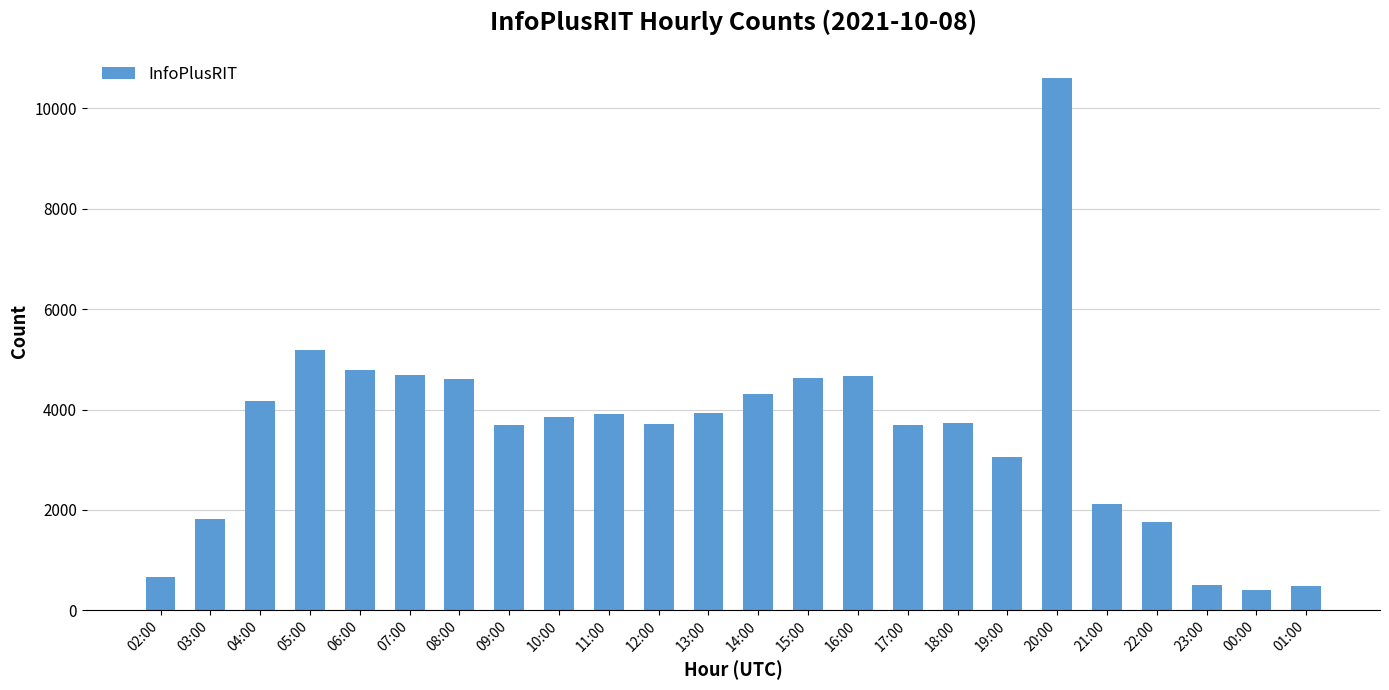

How many distinct data groups are displayed?

1